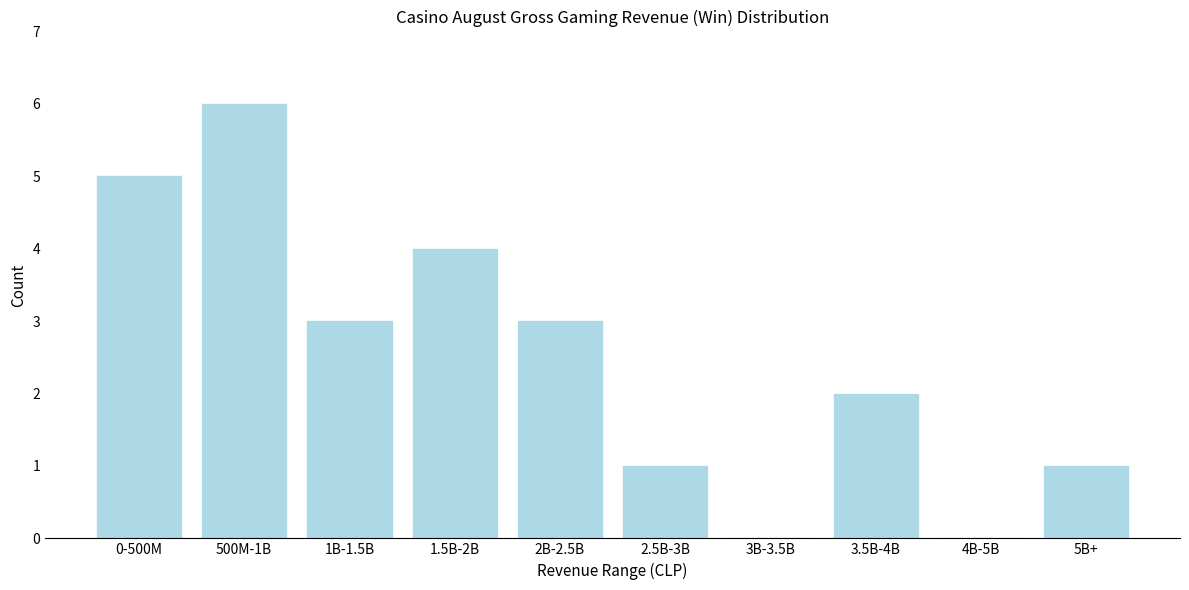

Reading left to right, transcribe all the data shown in this chart.

0-500M=5	500M-1B=6	1B-1.5B=3	1.5B-2B=4	2B-2.5B=3	2.5B-3B=1	3B-3.5B=0	3.5B-4B=2	4B-5B=0	5B+=1